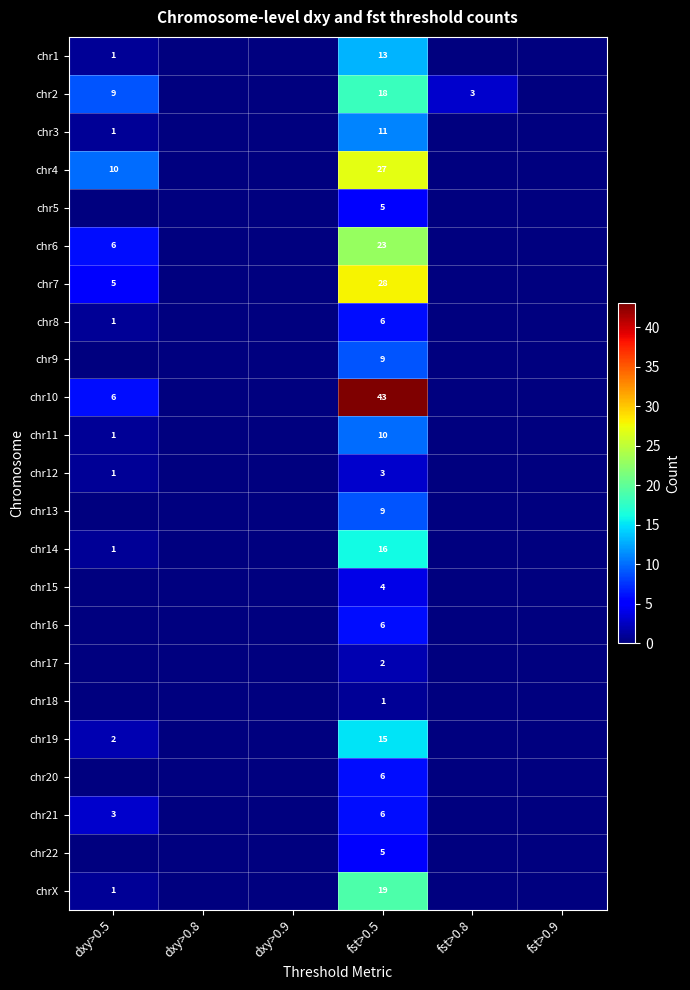

What is the difference between the highest and lowest values at dxy>0.5?

10